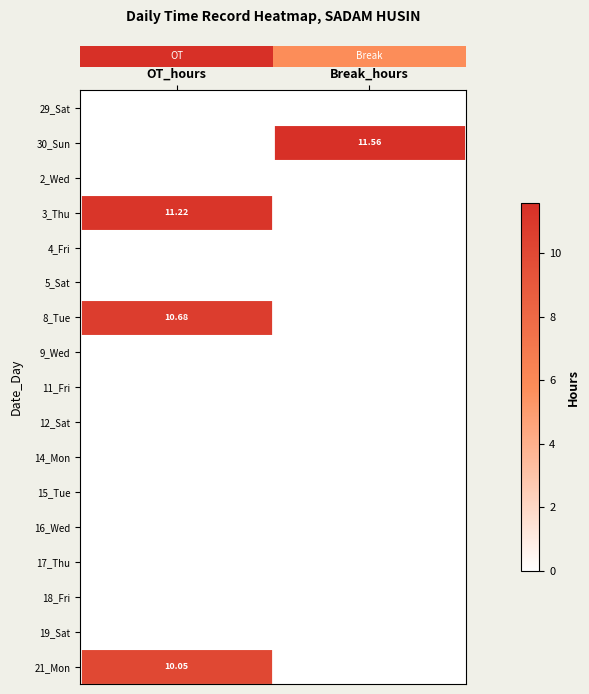

How many categories are shown in the chart?

2